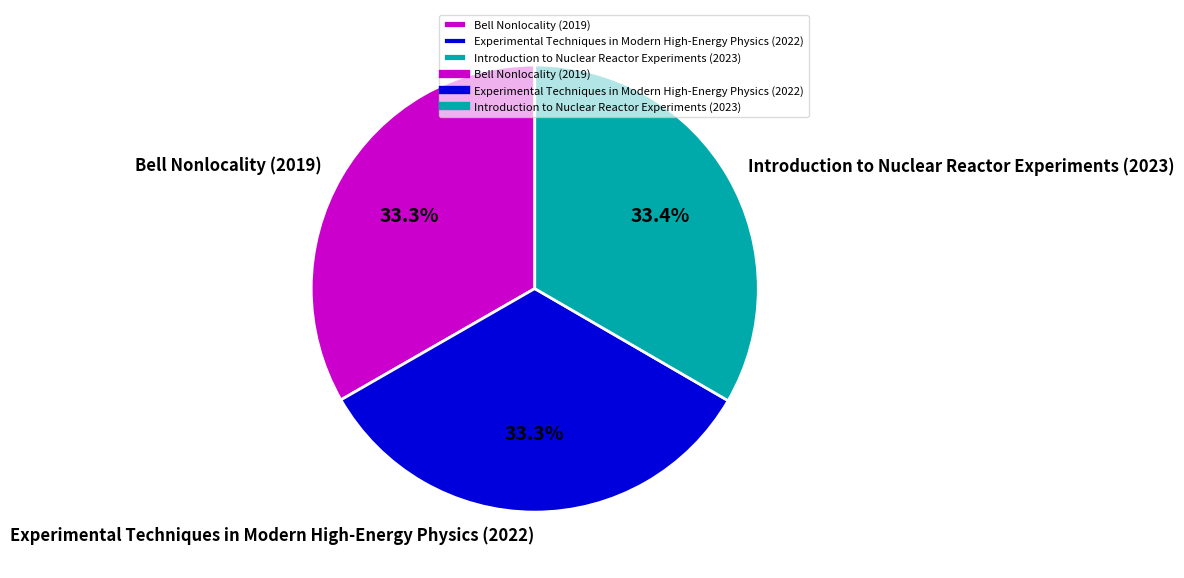

To the nearest percent, what portion does Introduction to Nuclear Reactor Experiments (2023) represent?

33%